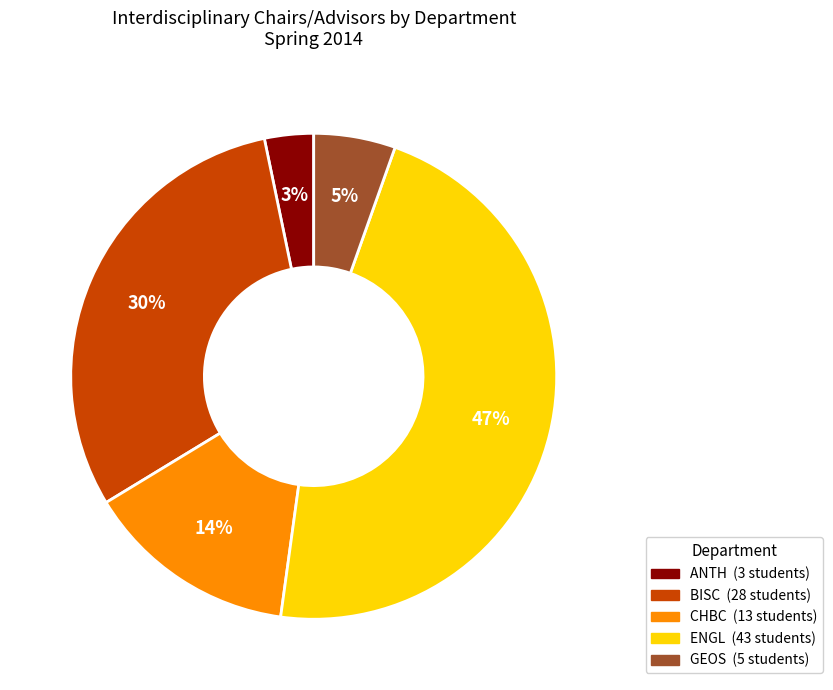

The ANTH slice represents 3% of the pie. True or false?

True